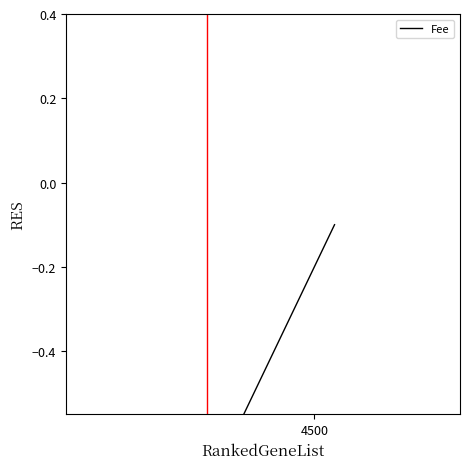

Reading left to right, what are all the values shown in this chart?

-0.9	-0.7	-0.1